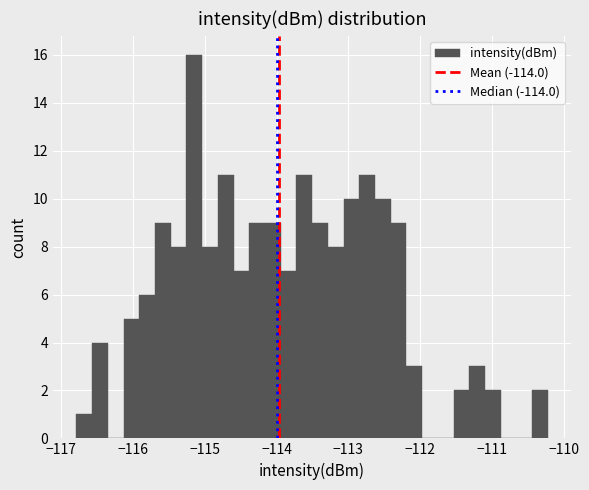

Around what value on the x-axis is the tallest bar? Give the approximate position of its centre, as read against the axis.

-115.1